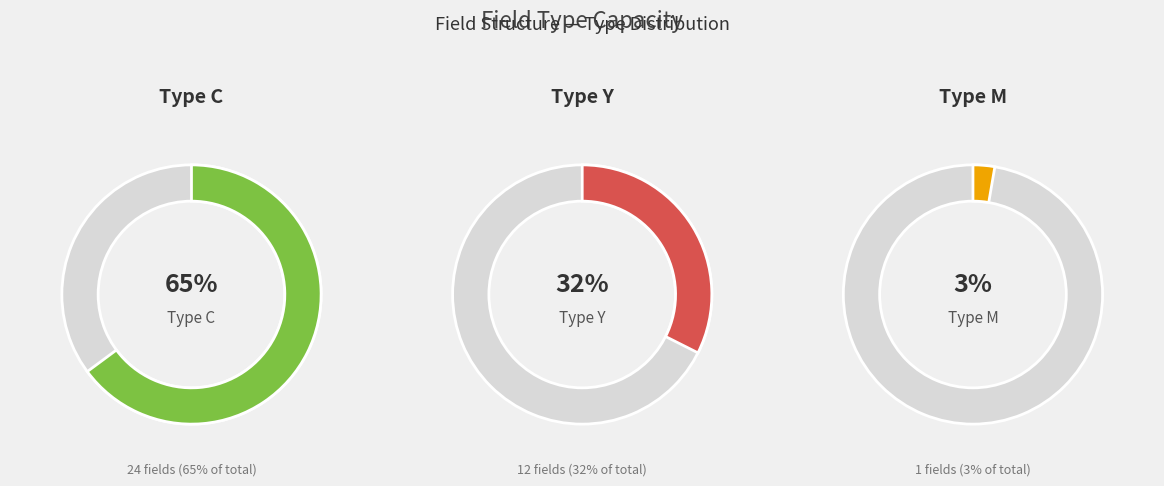

What is the change in value from Y to M?

-11